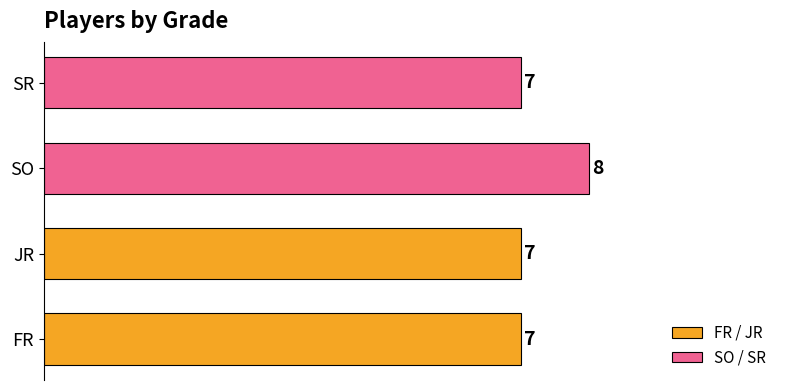

Reading left to right, transcribe all the data shown in this chart.

FR / JR: 0.6	0.6
SO / SR: 8.0	7.0